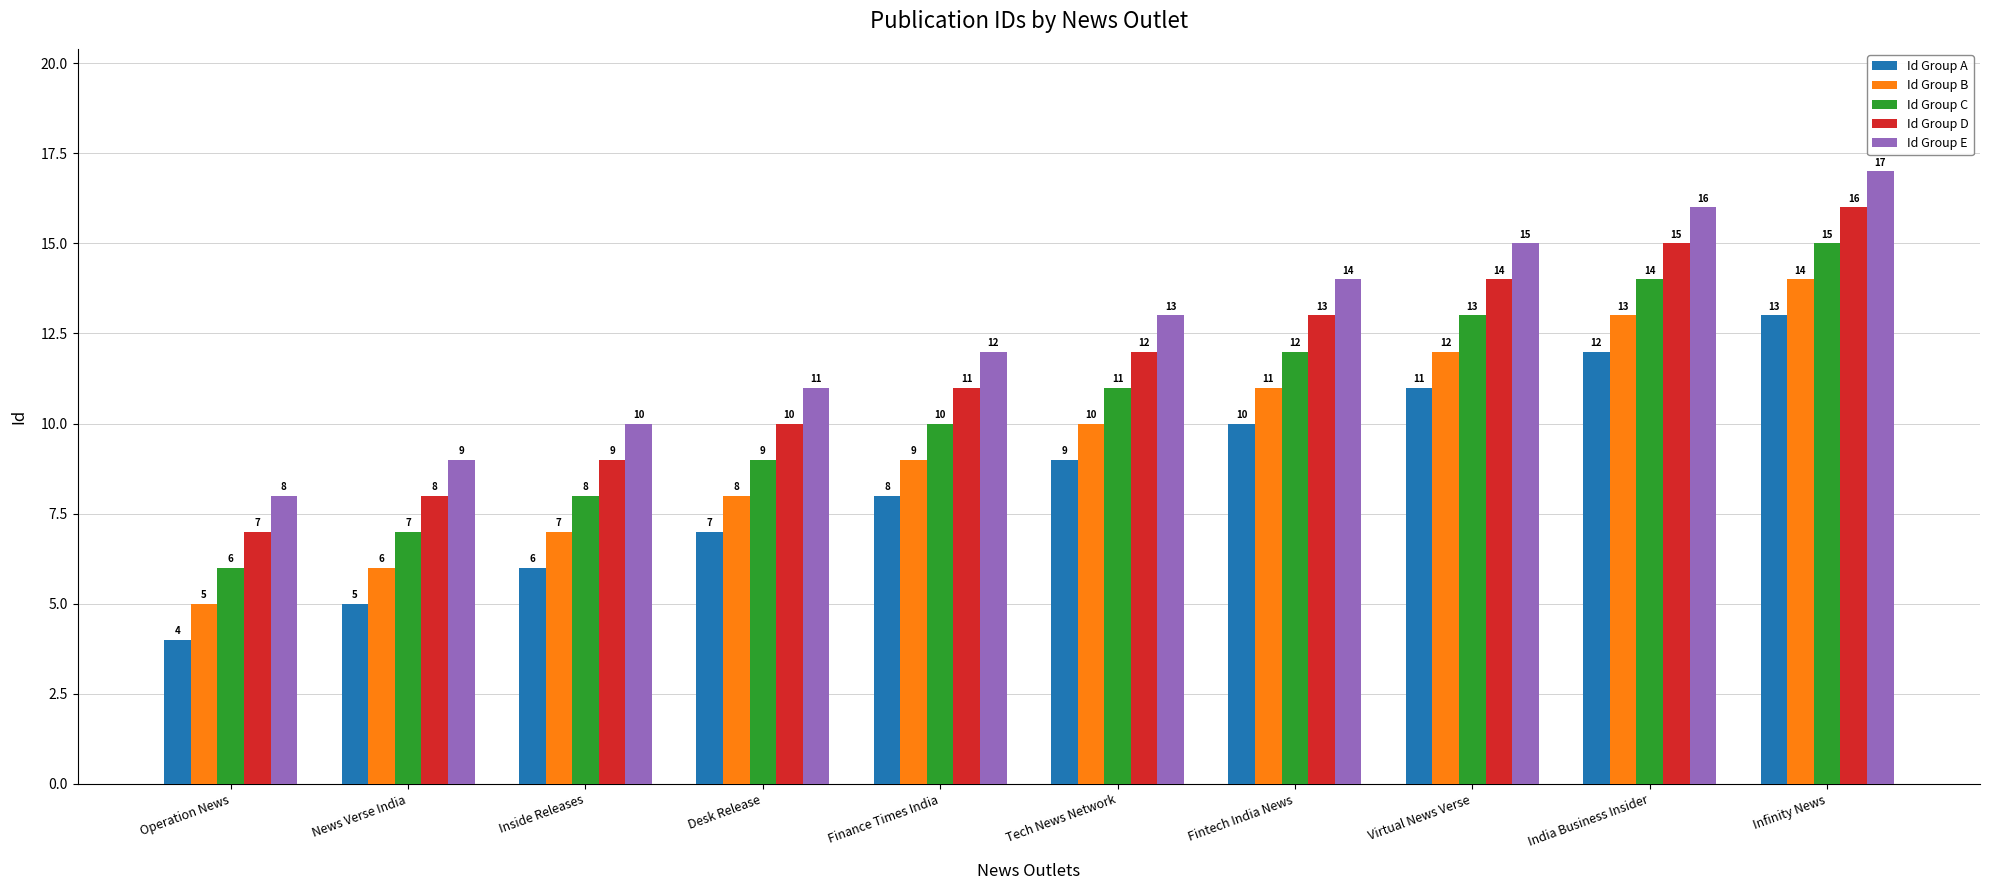

True or false: Id Group E has a value of 14 at Fintech India News.

True